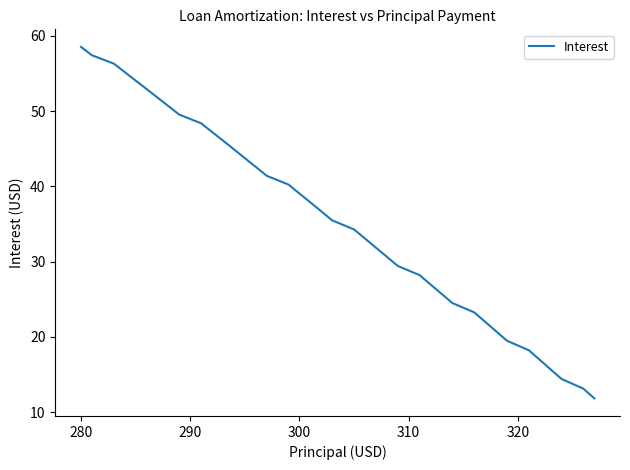

What is the difference between the maximum and minimum values?

46.7